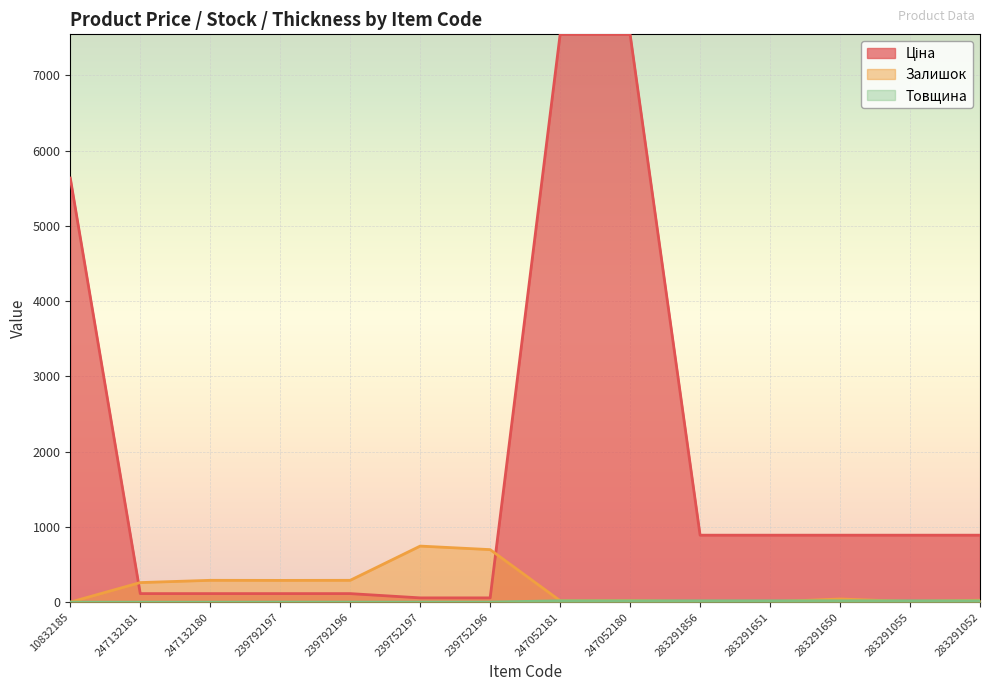

Where is Залишок nearest to the value 372?

247132180